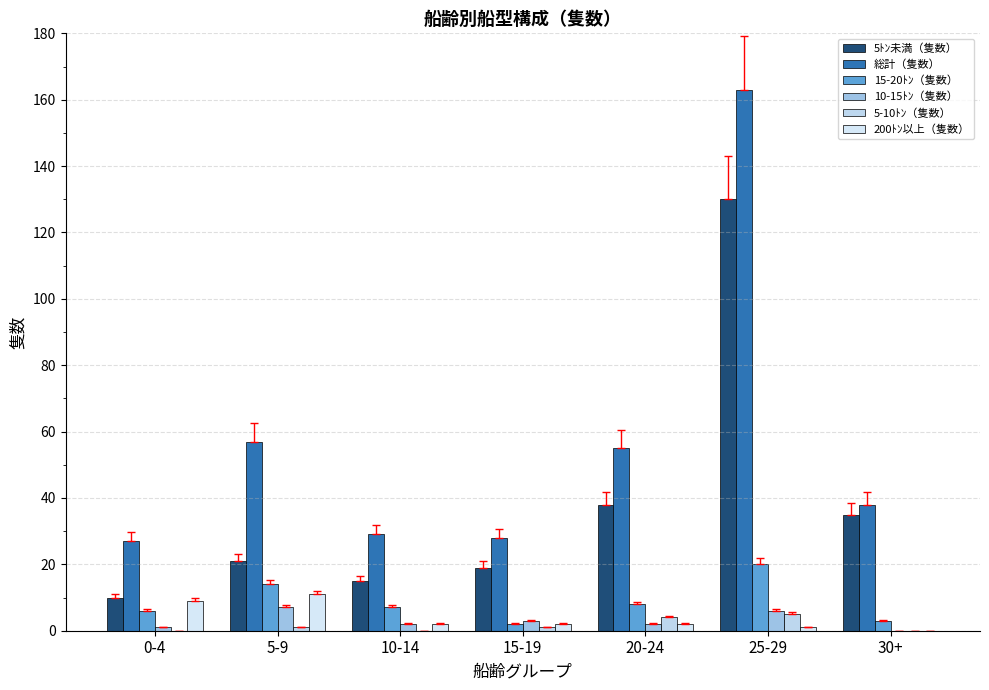

How many series are shown in this chart?

6